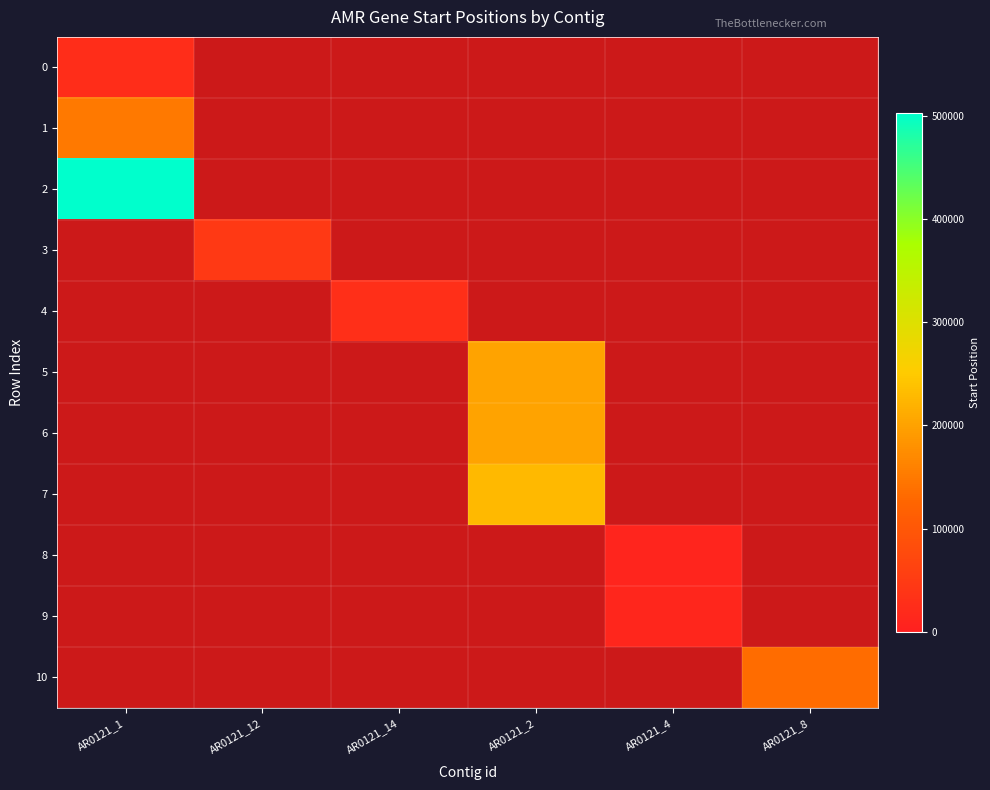

Rank the series at AR0121_12 from lowest to highest value.

0, 1, 2, 4, 5, 6, 7, 8, 9, 10, 3